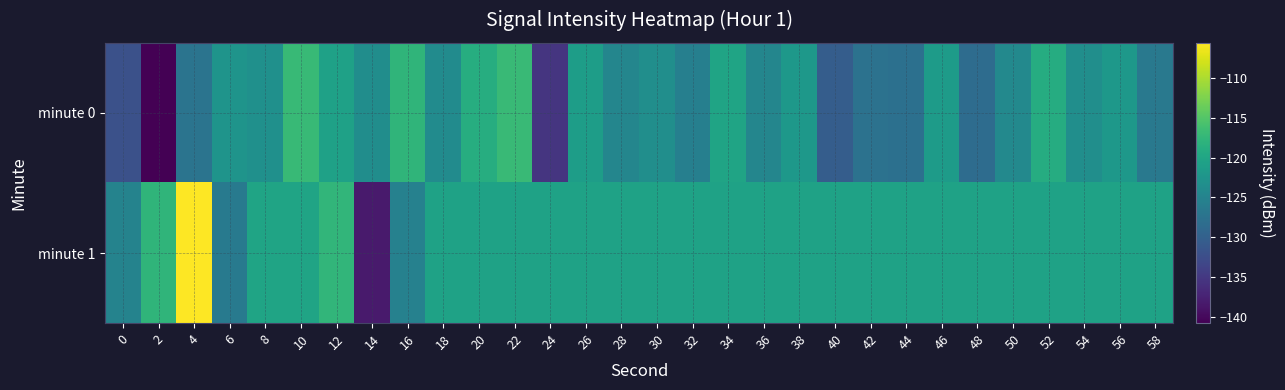

Reading left to right, extract all data points from this chart.

minute 0: 0=-132.1	2=-140.8	4=-127.3	6=-122.6	8=-123.1	10=-117.1	12=-120.6	14=-123.6	16=-117.7	18=-123.8	20=-118.9	22=-116.9	24=-135.4	26=-121.2	28=-124.6	30=-123.3	32=-125.6	34=-120.2	36=-124.6	38=-122.1	40=-130.4	42=-127.6	44=-127.9	46=-121.5	48=-128.4	50=-124.3	52=-119.0	54=-123.5	56=-122.1	58=-126.6
minute 1: 0=-125.1	2=-117.8	4=-105.6	6=-126.5	8=-120.3	10=-120.2	12=-117.7	14=-138.2	16=-125.3	18=-120.5	20=-120.5	22=-120.5	24=-120.5	26=-120.5	28=-120.5	30=-120.5	32=-120.5	34=-120.5	36=-120.5	38=-120.5	40=-120.5	42=-120.5	44=-120.5	46=-120.5	48=-120.5	50=-120.5	52=-120.5	54=-120.5	56=-120.5	58=-120.5